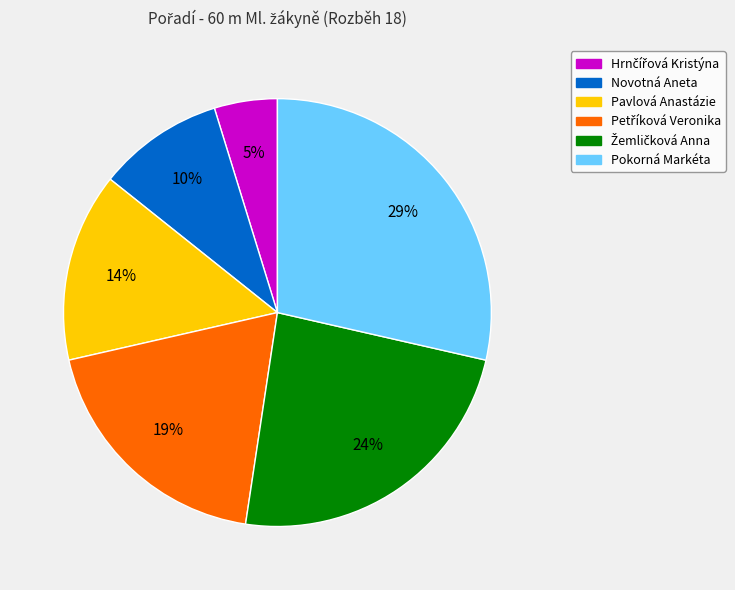

The Novotná Aneta slice represents 10% of the pie. True or false?

True